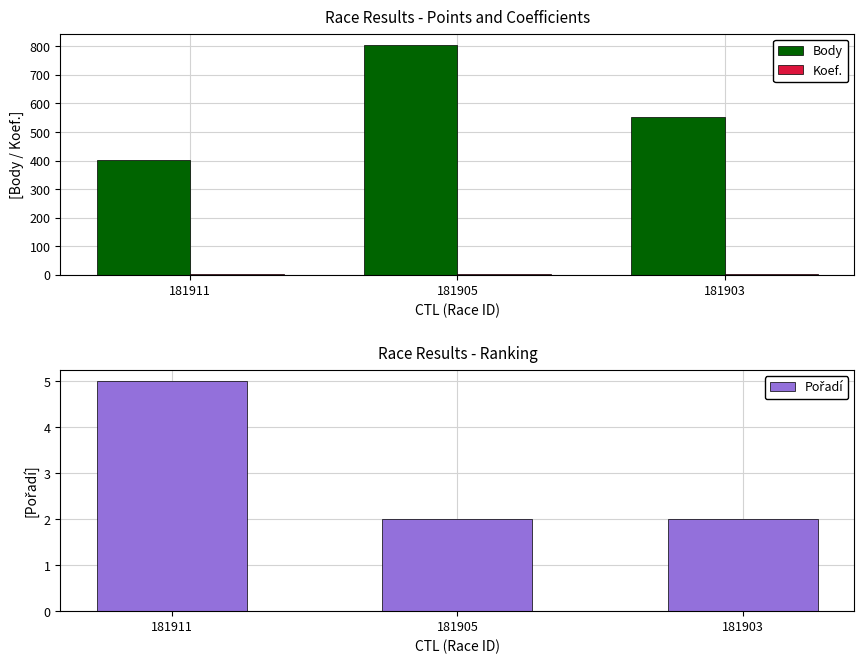

Is the value of Koef. at 181903 greater than the value of Body at 181905?

No